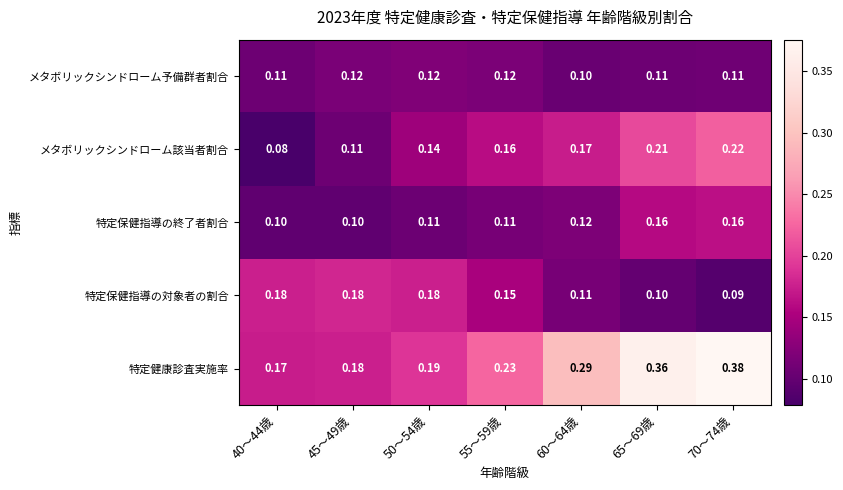

At 70～74歳, list the series in order from smallest to largest.

特定保健指導の対象者の割合, メタボリックシンドローム予備群者割合, 特定保健指導の終了者割合, メタボリックシンドローム該当者割合, 特定健康診査実施率